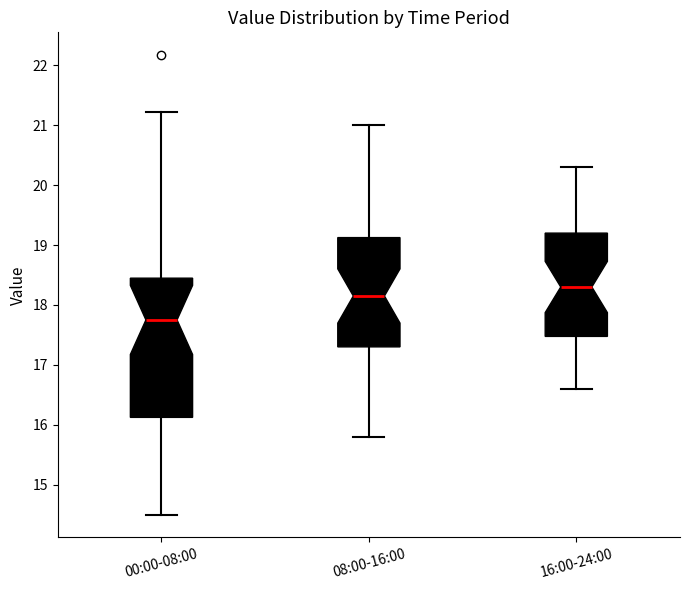

Comparing the boxes themselves (not the whiskers), which one is the tallest?

00:00-08:00